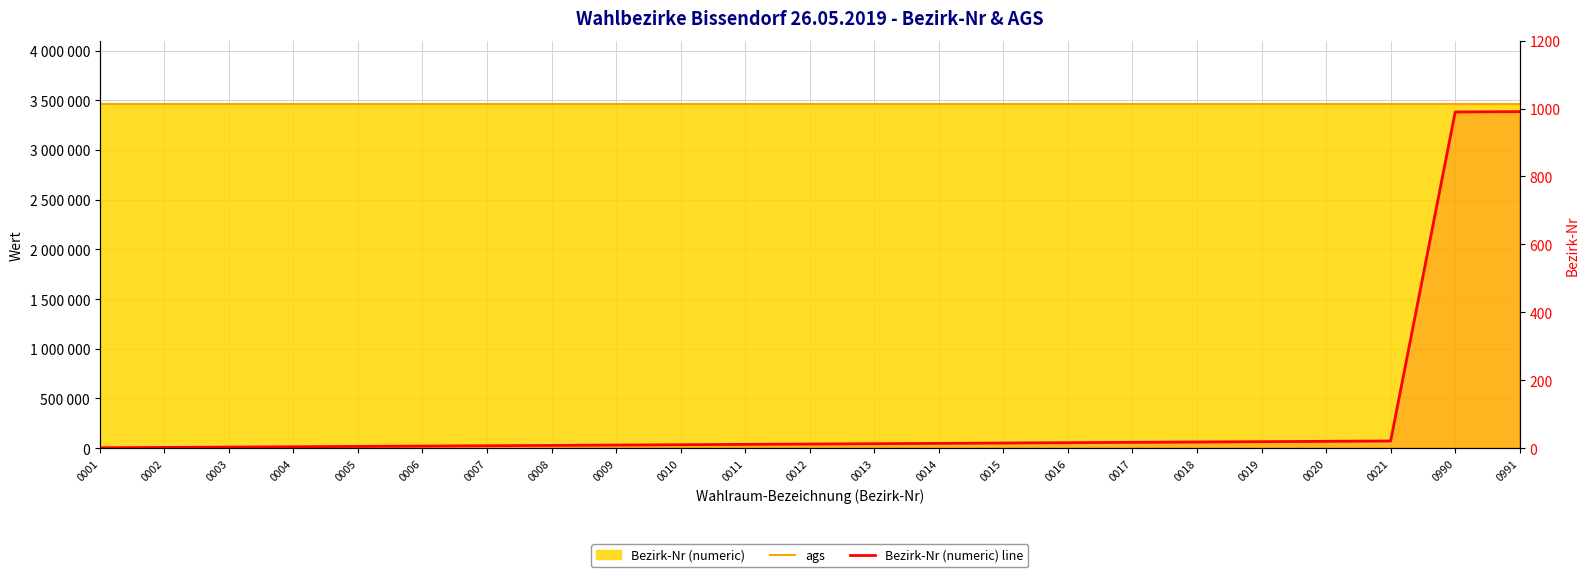

True or false: ags and Bezirk-Nr (numeric) line cross at least once.

False